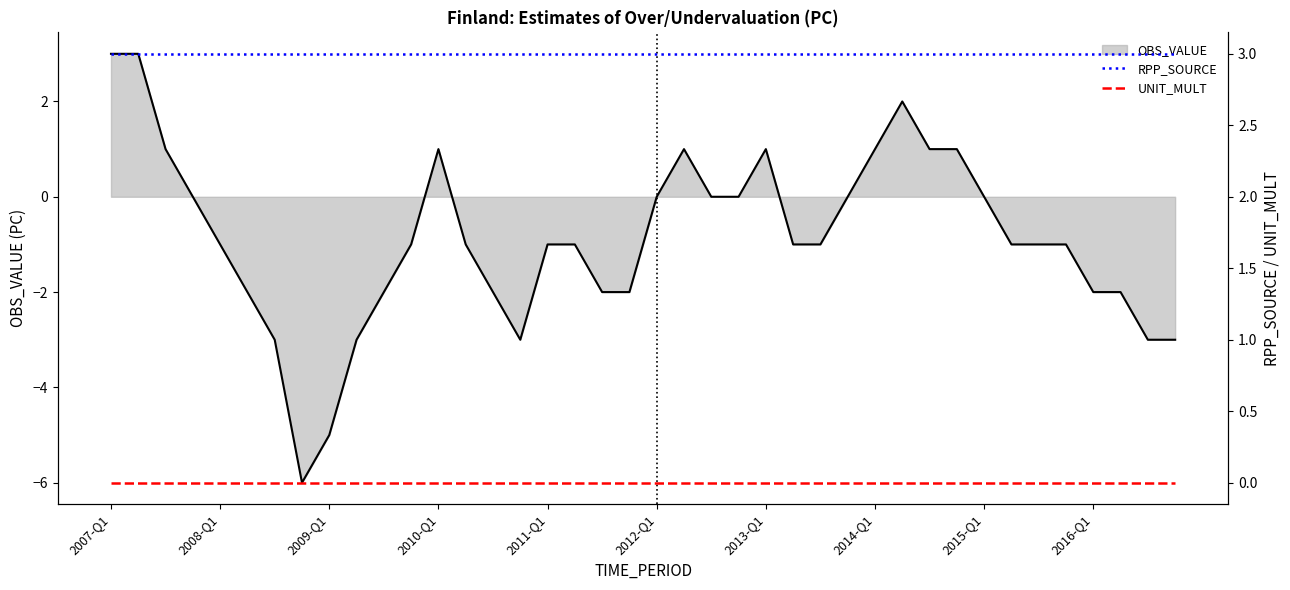

What is the minimum value for OBS_VALUE?

-6